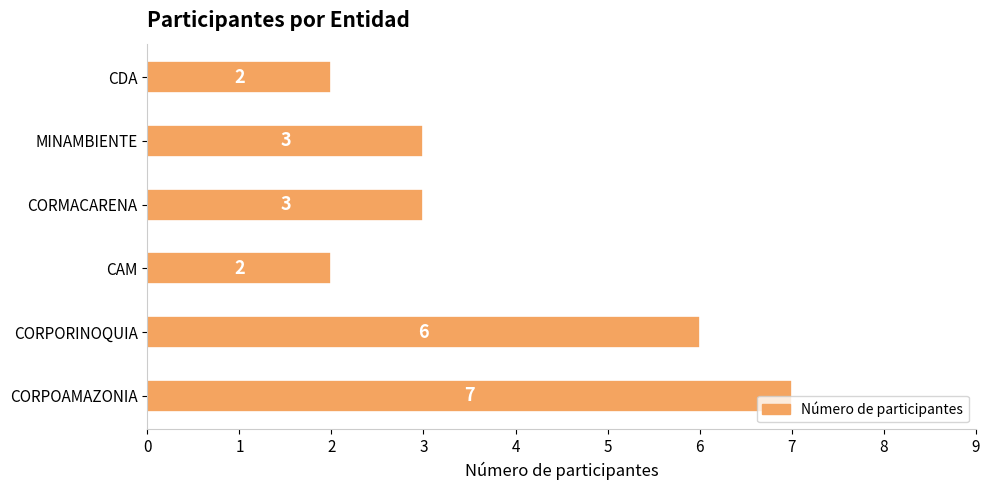

What is the average value?

4